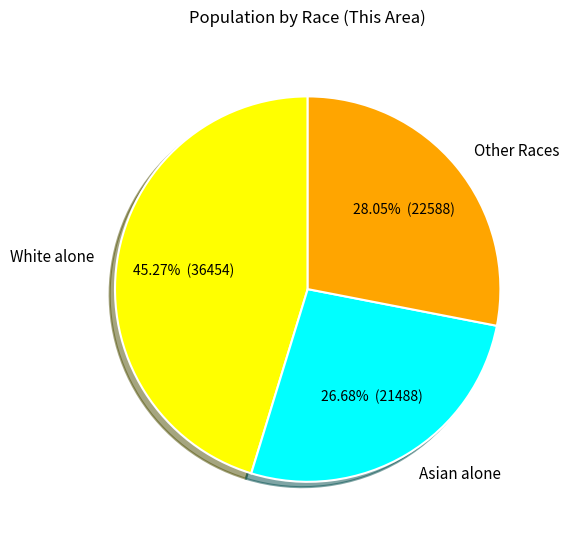

Which slice is the smallest?

Asian alone